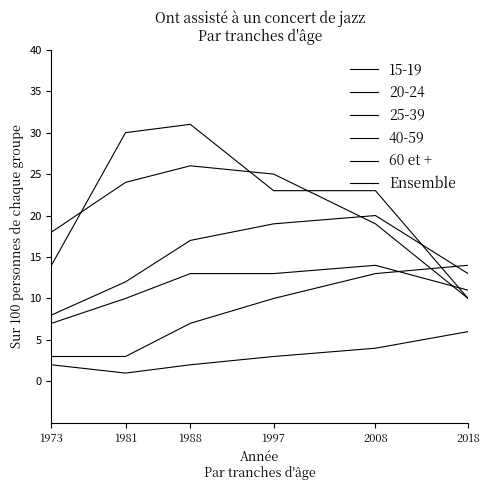

How many lines are shown in the chart?

6